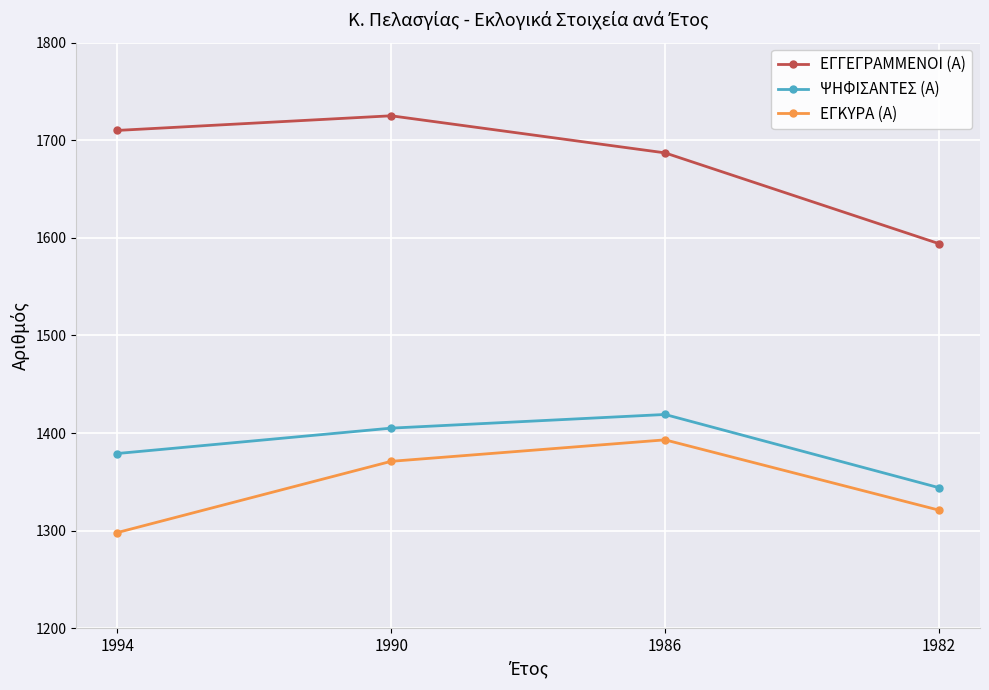

At which label does ΨΗΦΙΣΑΝΤΕΣ (Α) reach its peak?

1986